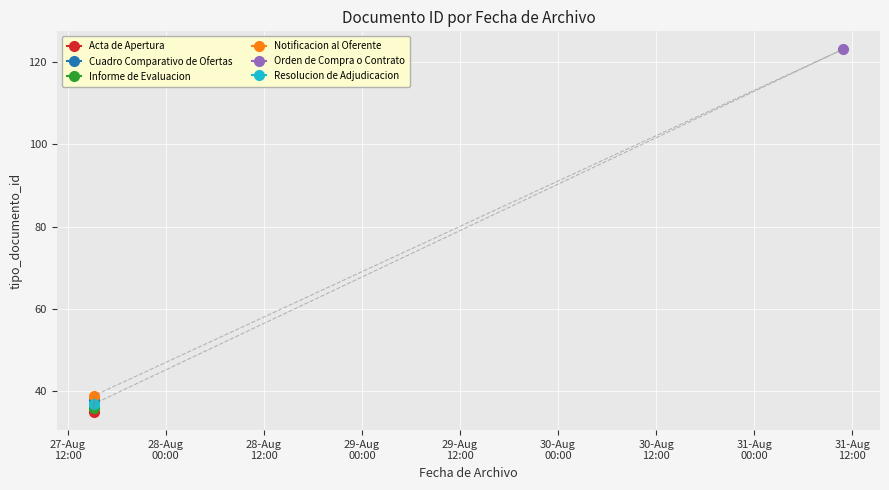

The chart shows a value of 19 at 2015-08-27 15:14:59. True or false?

False